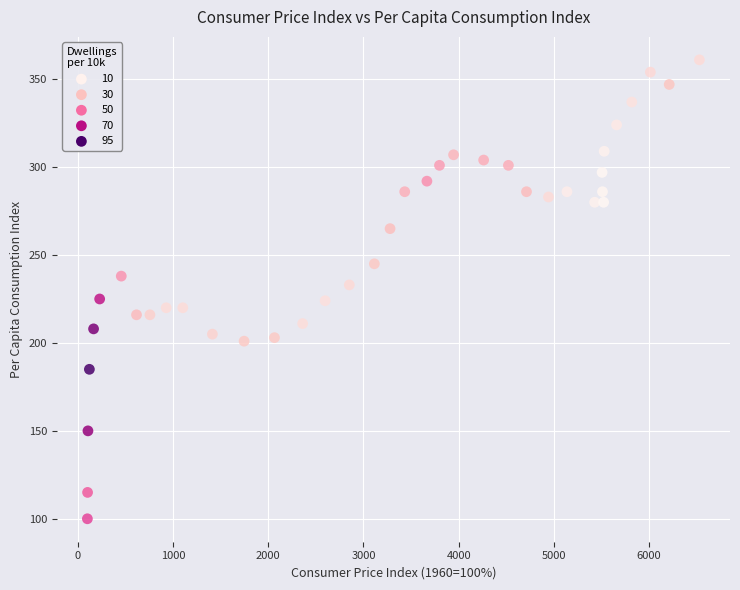

What is the range of Y values (max minus min)?

261